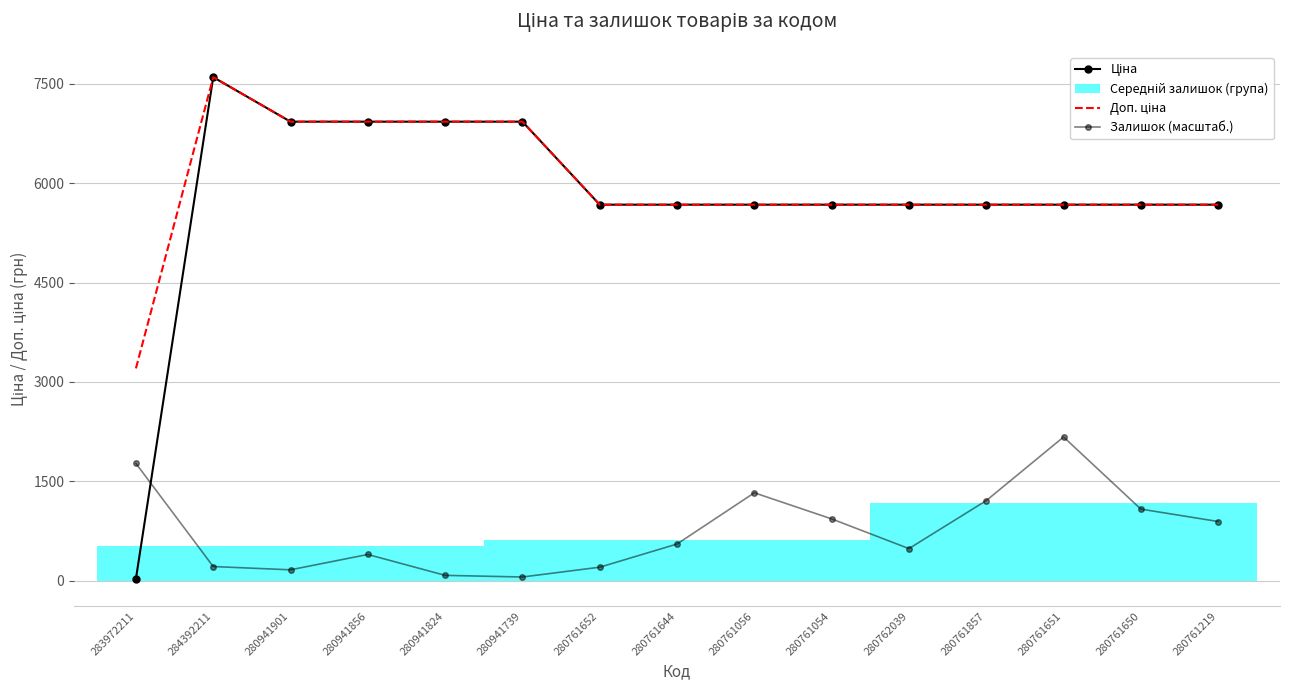

What is the label of the 15th point from the left?

280761219